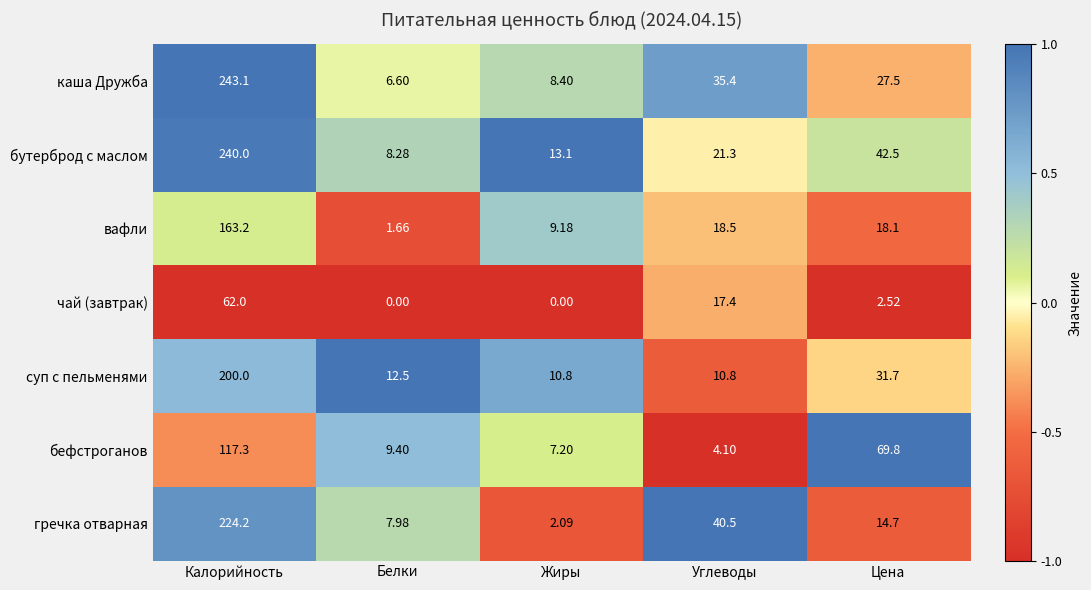

Where is каша Дружба nearest to the value 124?

Углеводы